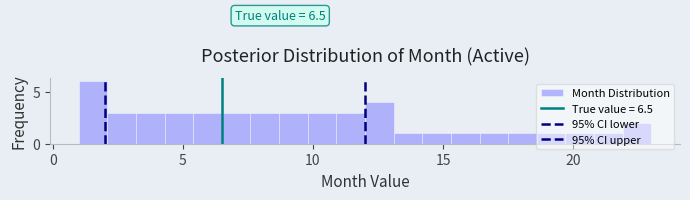

Around what value on the x-axis is the tallest bar? Give the approximate position of its centre, as read against the axis.

1.5